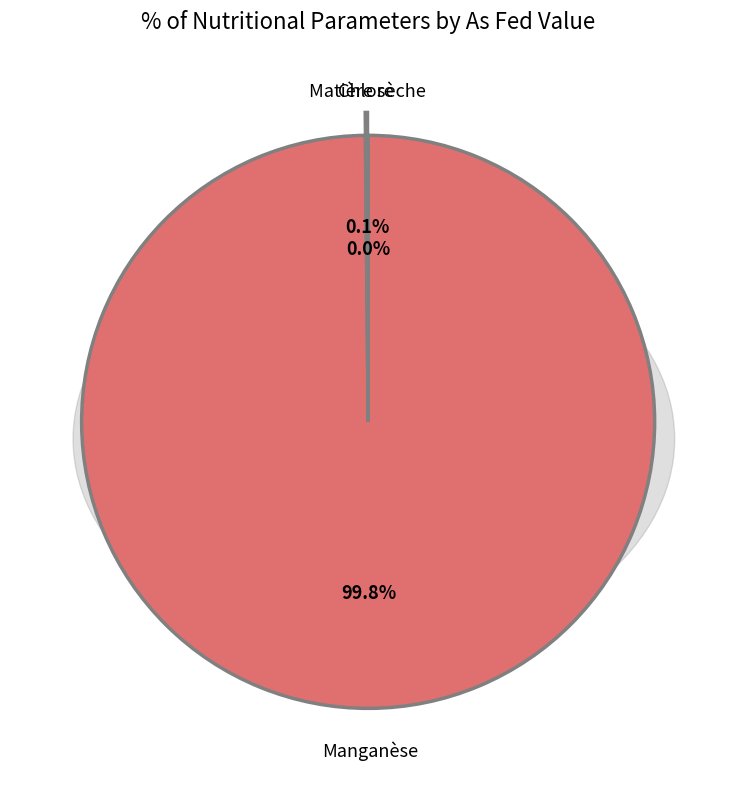

How much of the chart is everything except Chlore?

99.9%